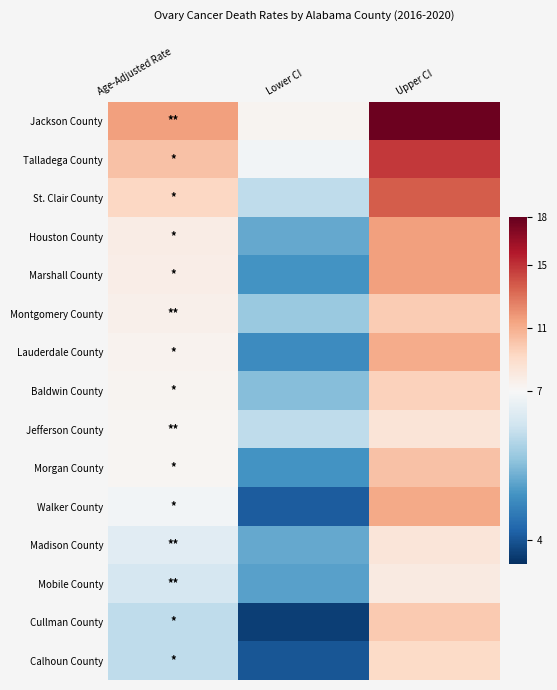

List the series in order of their peak value, highest first.

Jackson County, Talladega County, St. Clair County, Houston County, Marshall County, Walker County, Lauderdale County, Morgan County, Cullman County, Montgomery County, Baldwin County, Calhoun County, Jefferson County, Madison County, Mobile County